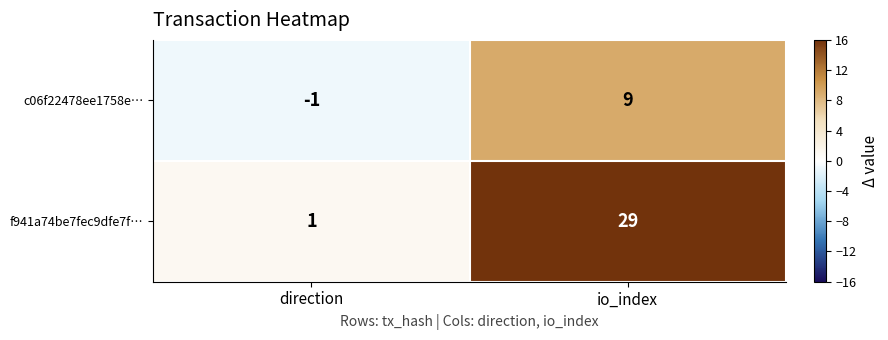

What is the difference between the c06f22478ee1758e… values at direction and io_index?

10